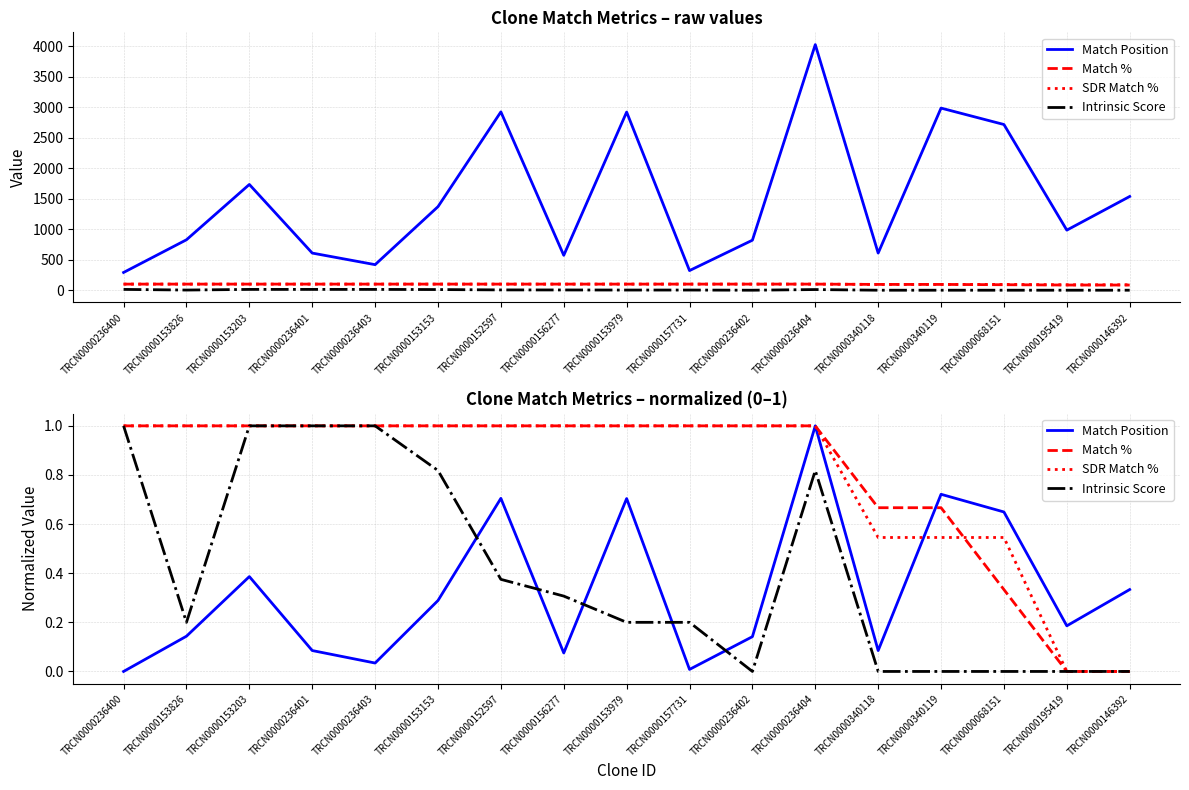

What is the average value of the SDR Match % series?

0.8